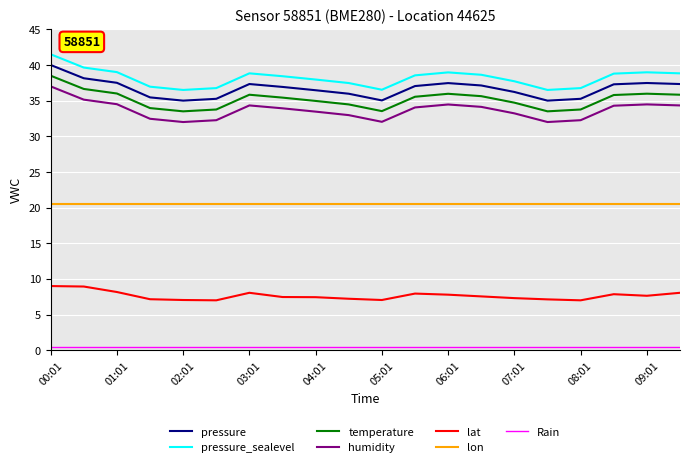

What is the difference between the second highest and second lowest values in the temperature series?

3.1